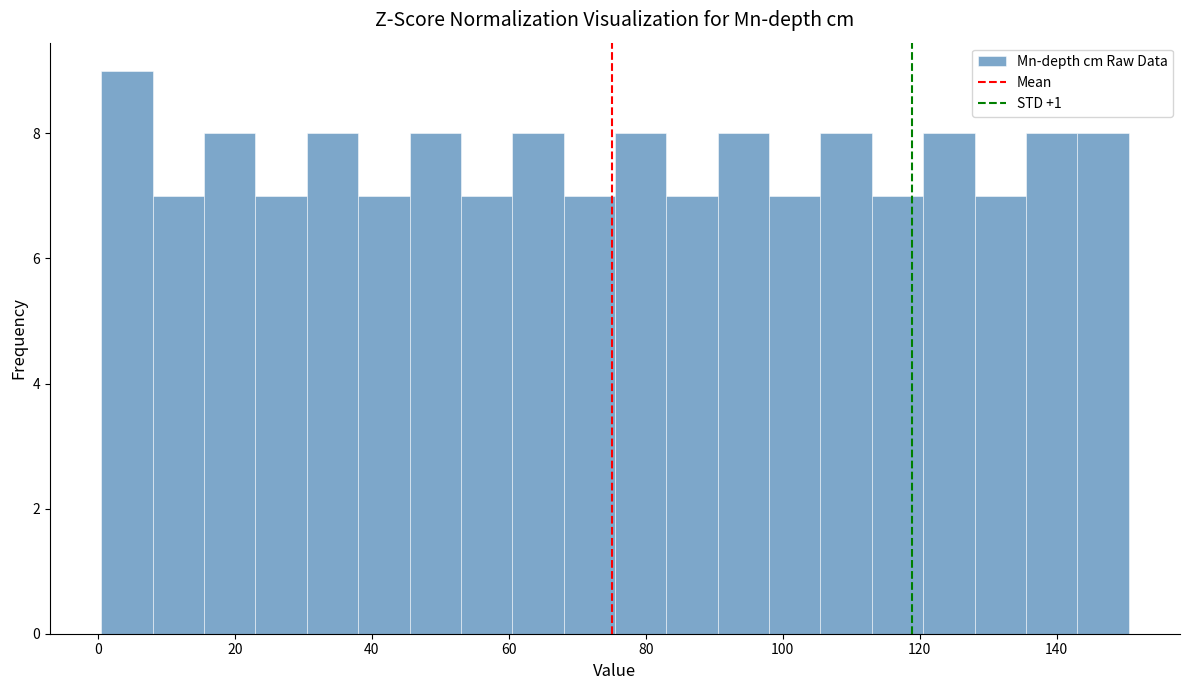

Around what value on the x-axis is the tallest bar? Give the approximate position of its centre, as read against the axis.

4